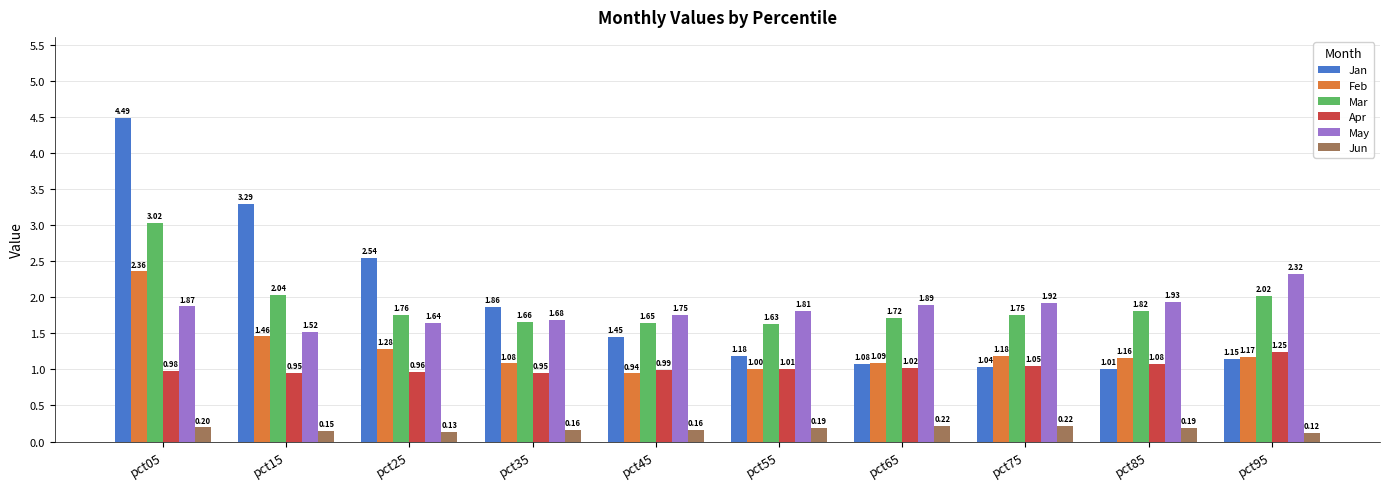

At which category does the chart reach its peak across all series?

pct05